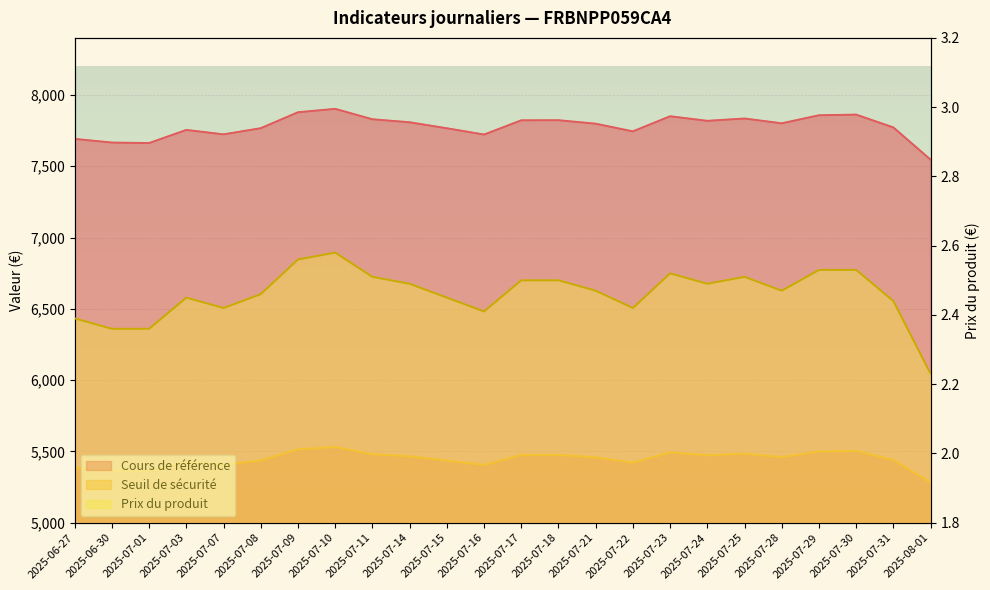

The value of Seuil de sécurité at 2025-07-03 is 5428.2. True or false?

True